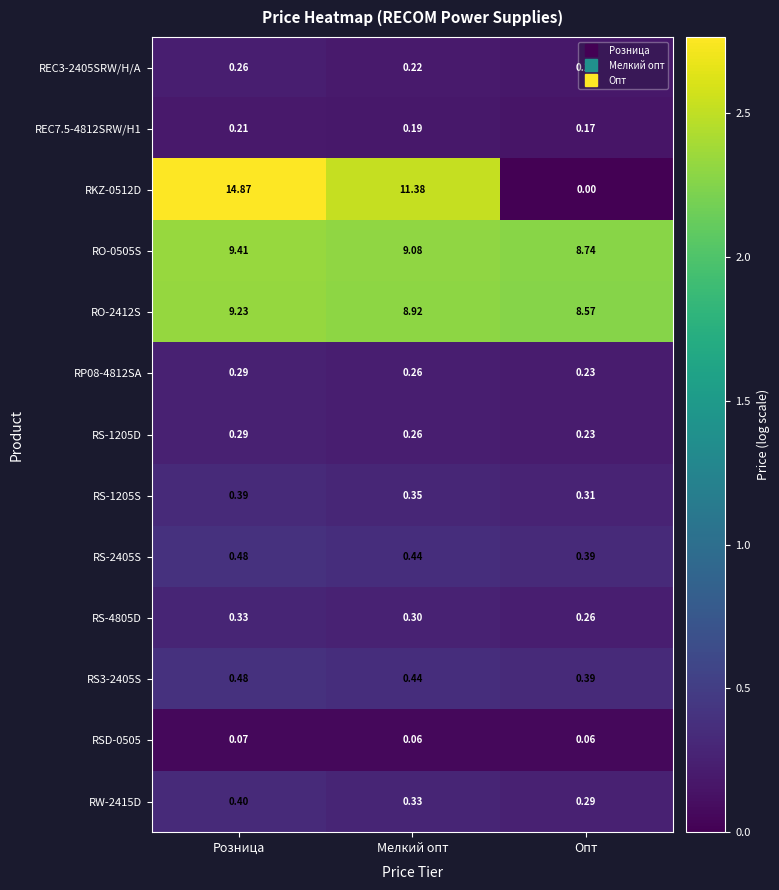

List the labels in order of RO-2412S value, largest first.

Розница, Мелкий опт, Опт